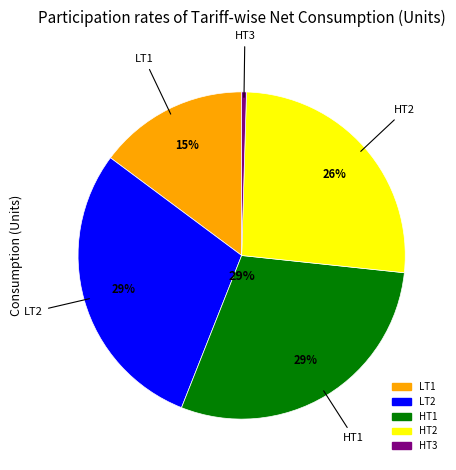

Count the number of slices in the pie.

5